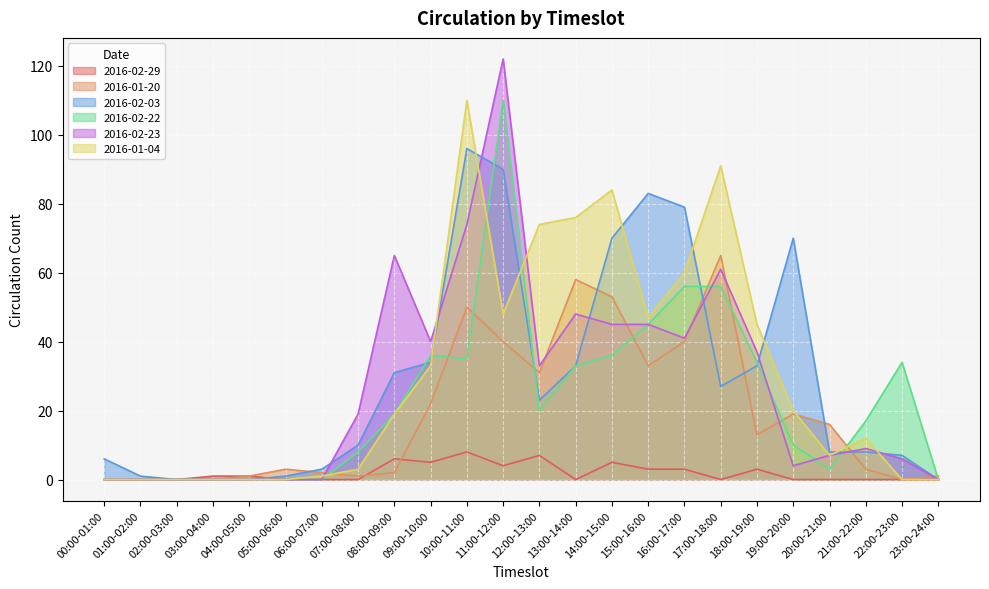

At which category does 2016-02-29 reach its first local peak?

08:00-09:00